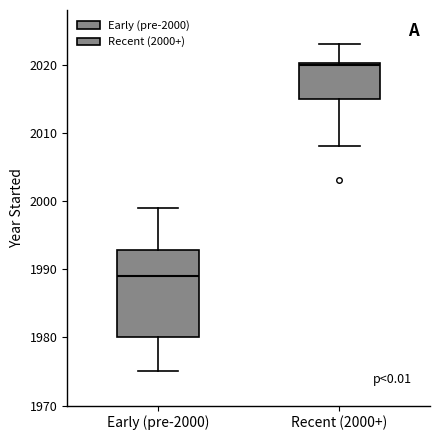

Which box's median line is the lowest?

Early (pre-2000)